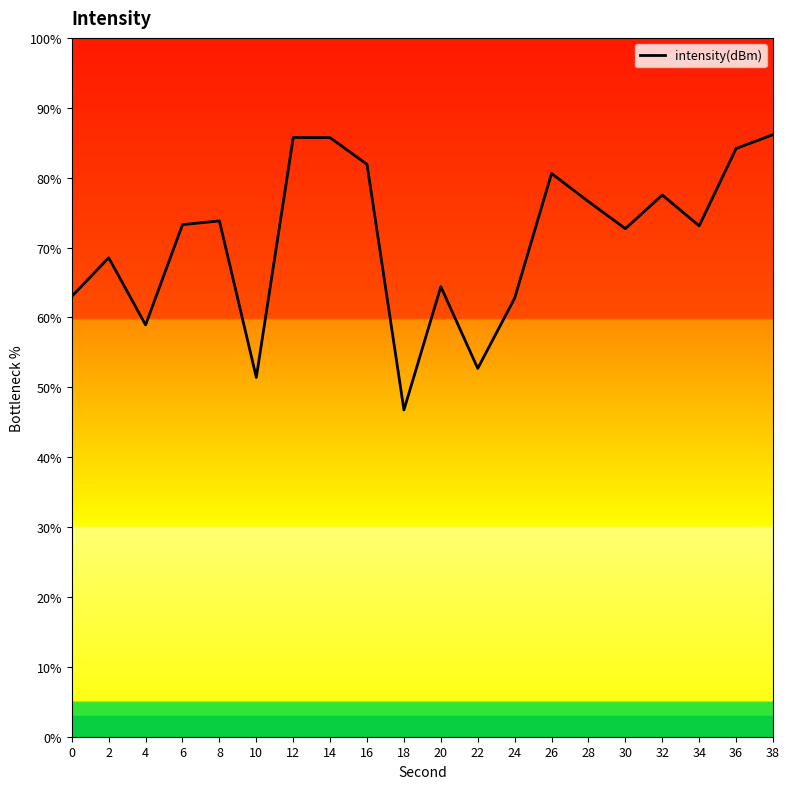

How many data points are less than 73?

9